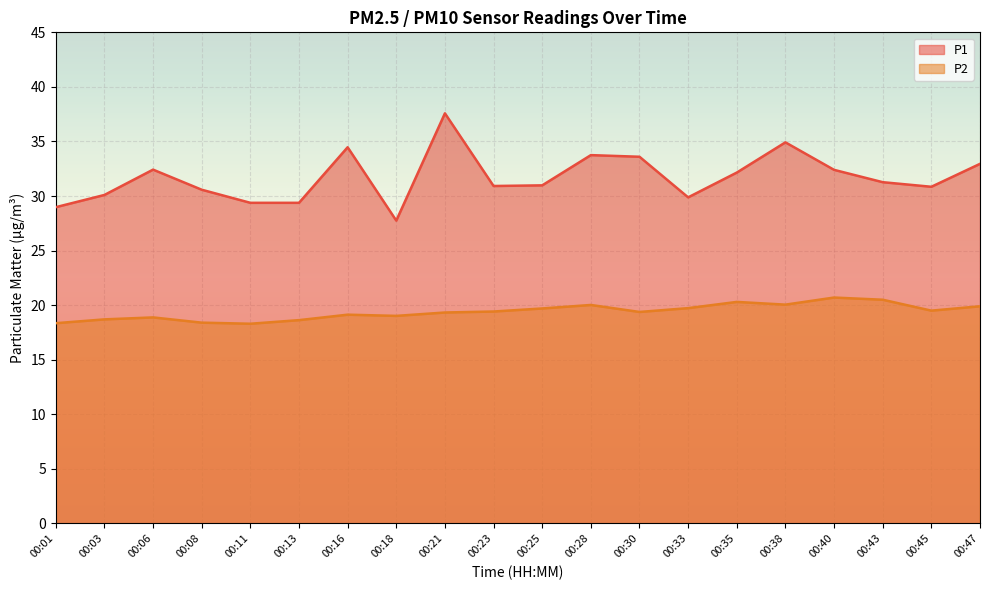

What is the sum of the P1 values at 00:38 and 00:47?

67.9